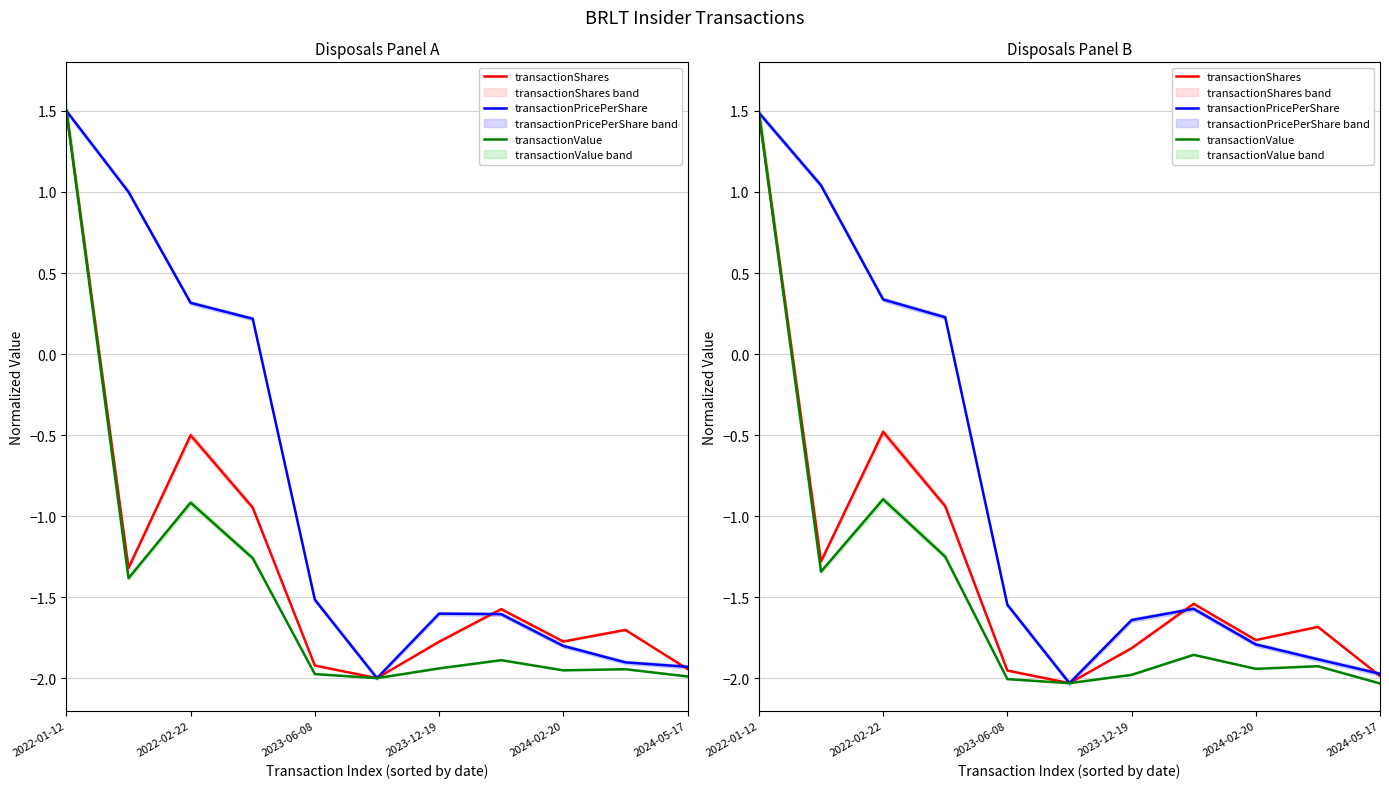

What is the difference between the maximum and second lowest values in the transactionShares series?

3.5